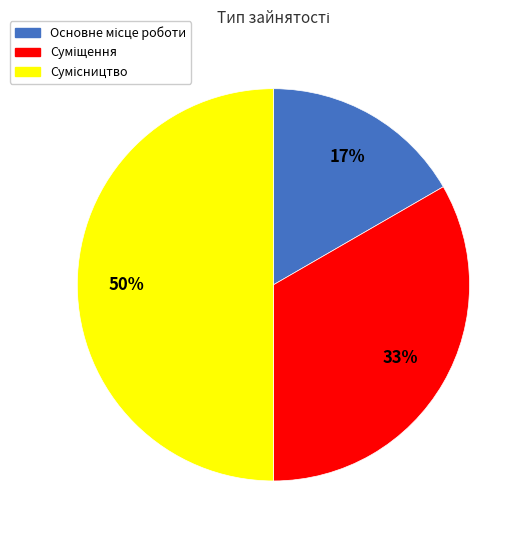

To the nearest percent, what is the average slice percentage?

33%